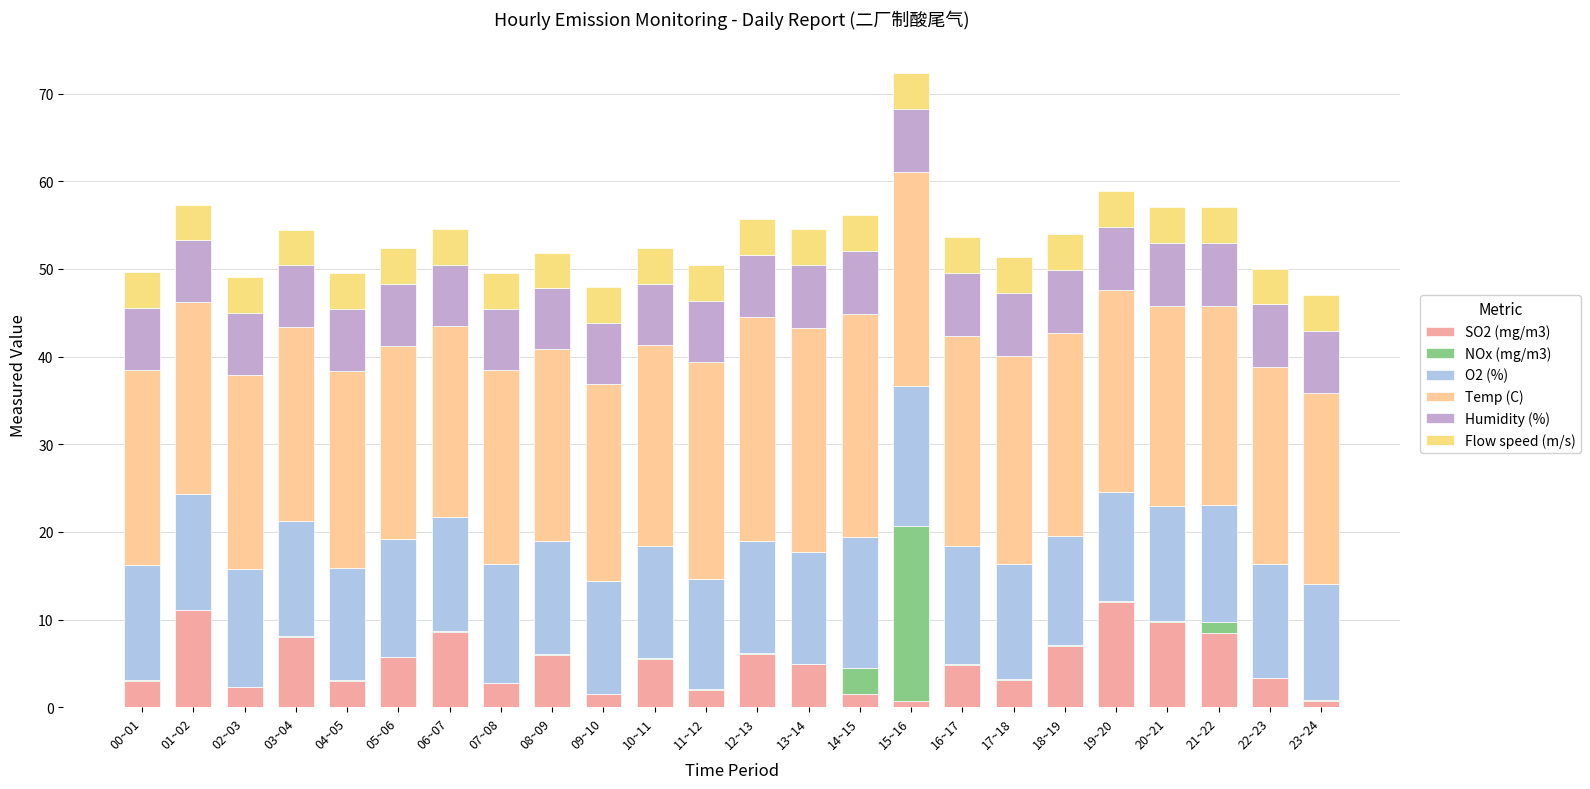

At which label does SO2 (mg/m3) reach its minimum?

15~16